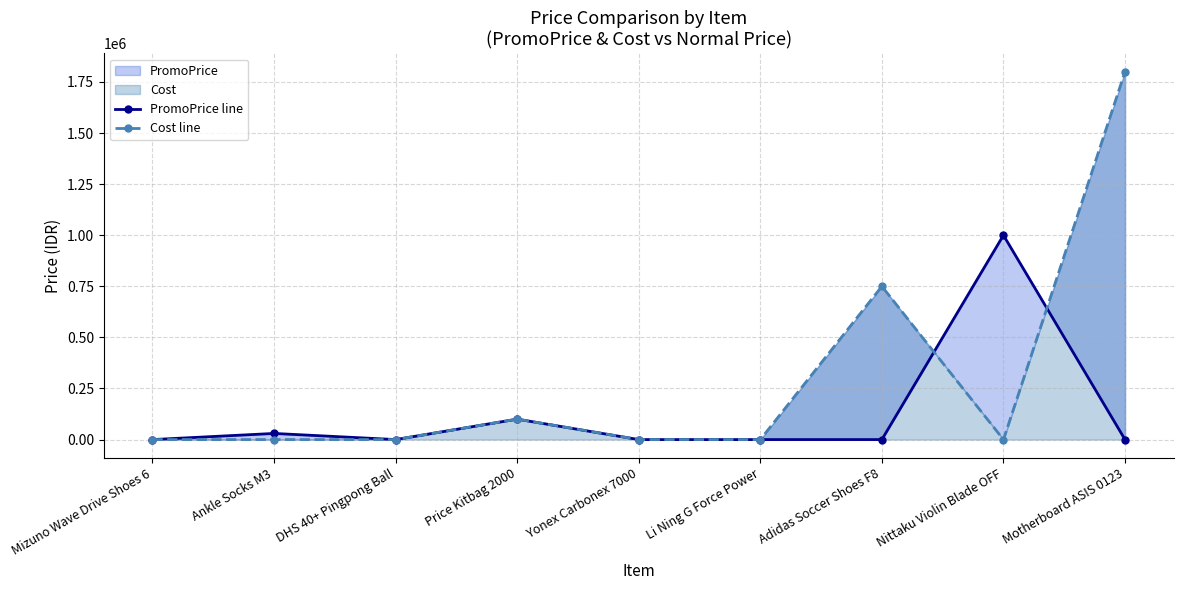

Rank the series at Yonex Carbonex 7000 from lowest to highest value.

PromoPrice line, Cost line